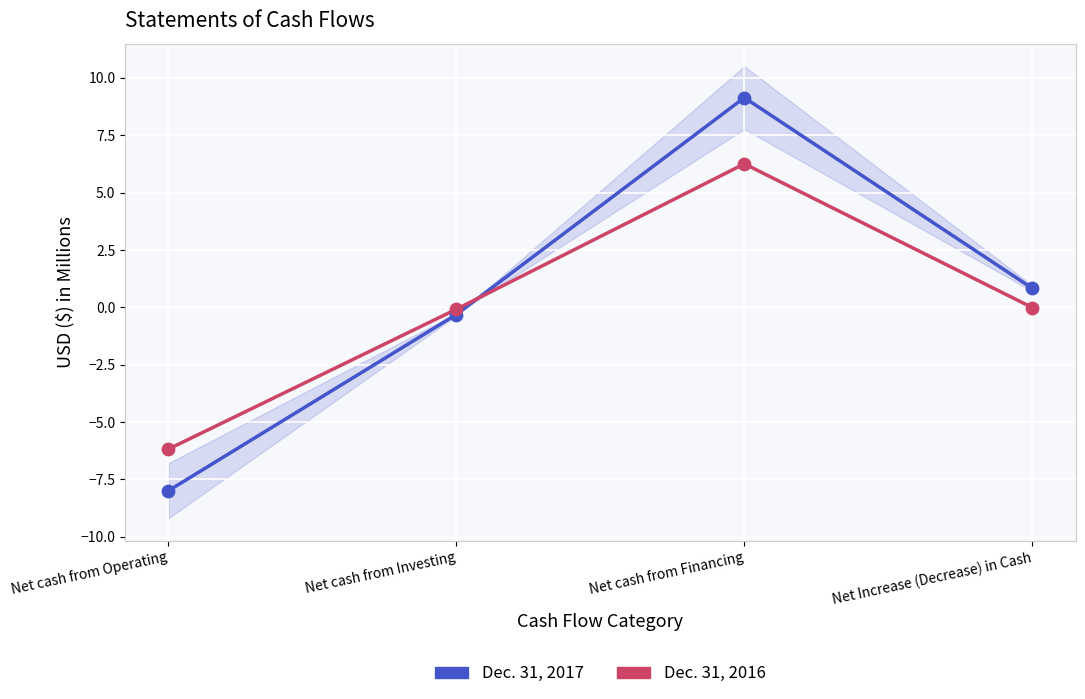

Is the value of Dec. 31, 2017 at Net cash from Financing greater than the value of Dec. 31, 2016 at Net cash from Operating?

Yes